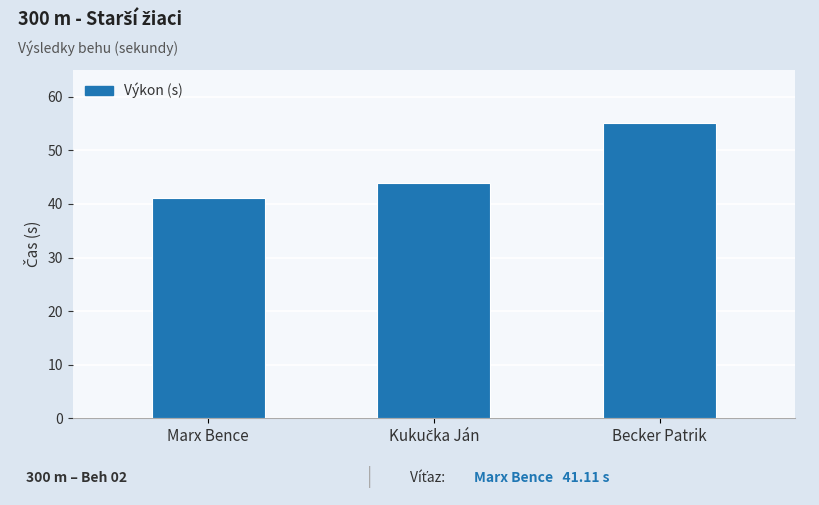

Which label corresponds to the largest value in the chart?

Becker Patrik